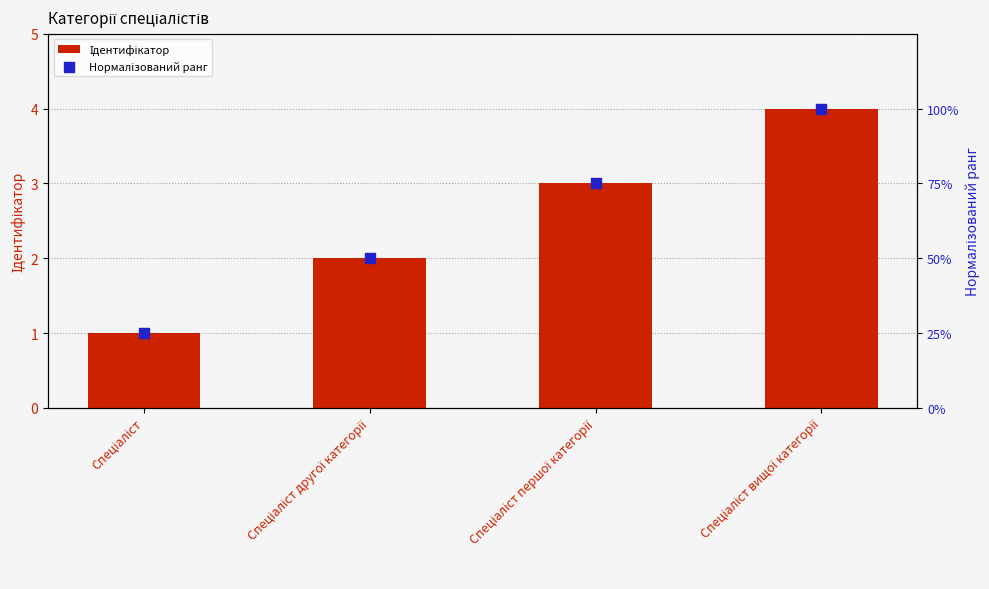

Which series reaches the minimum Y coordinate?

Нормалізований ранг